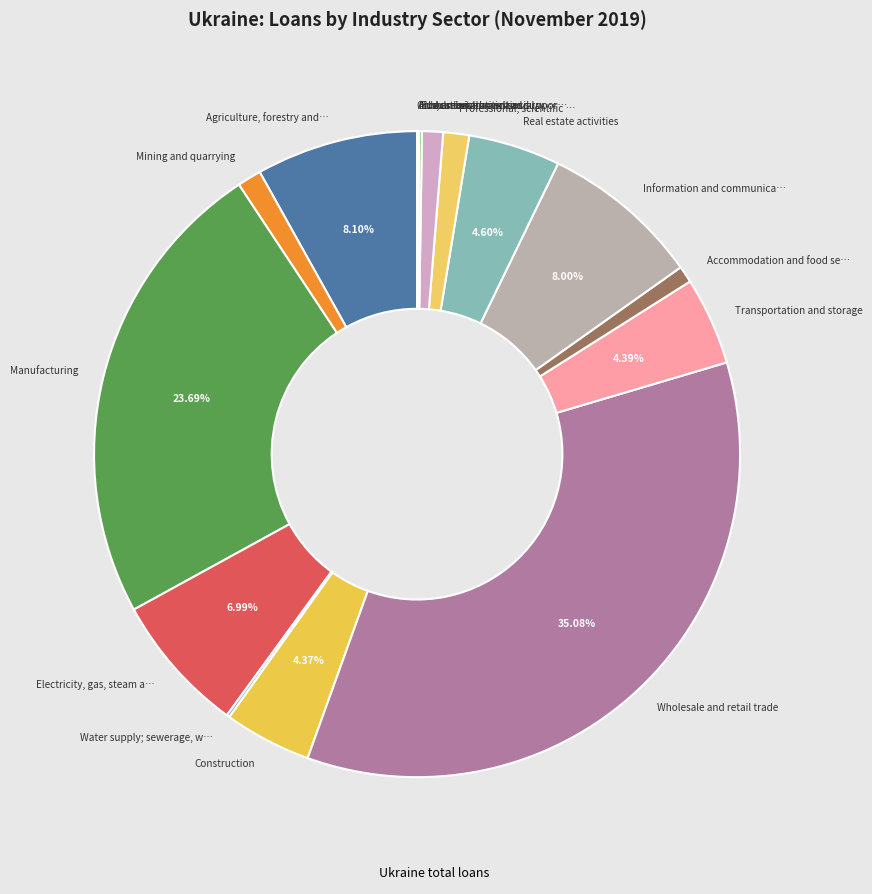

How many slices are in this pie chart?

17